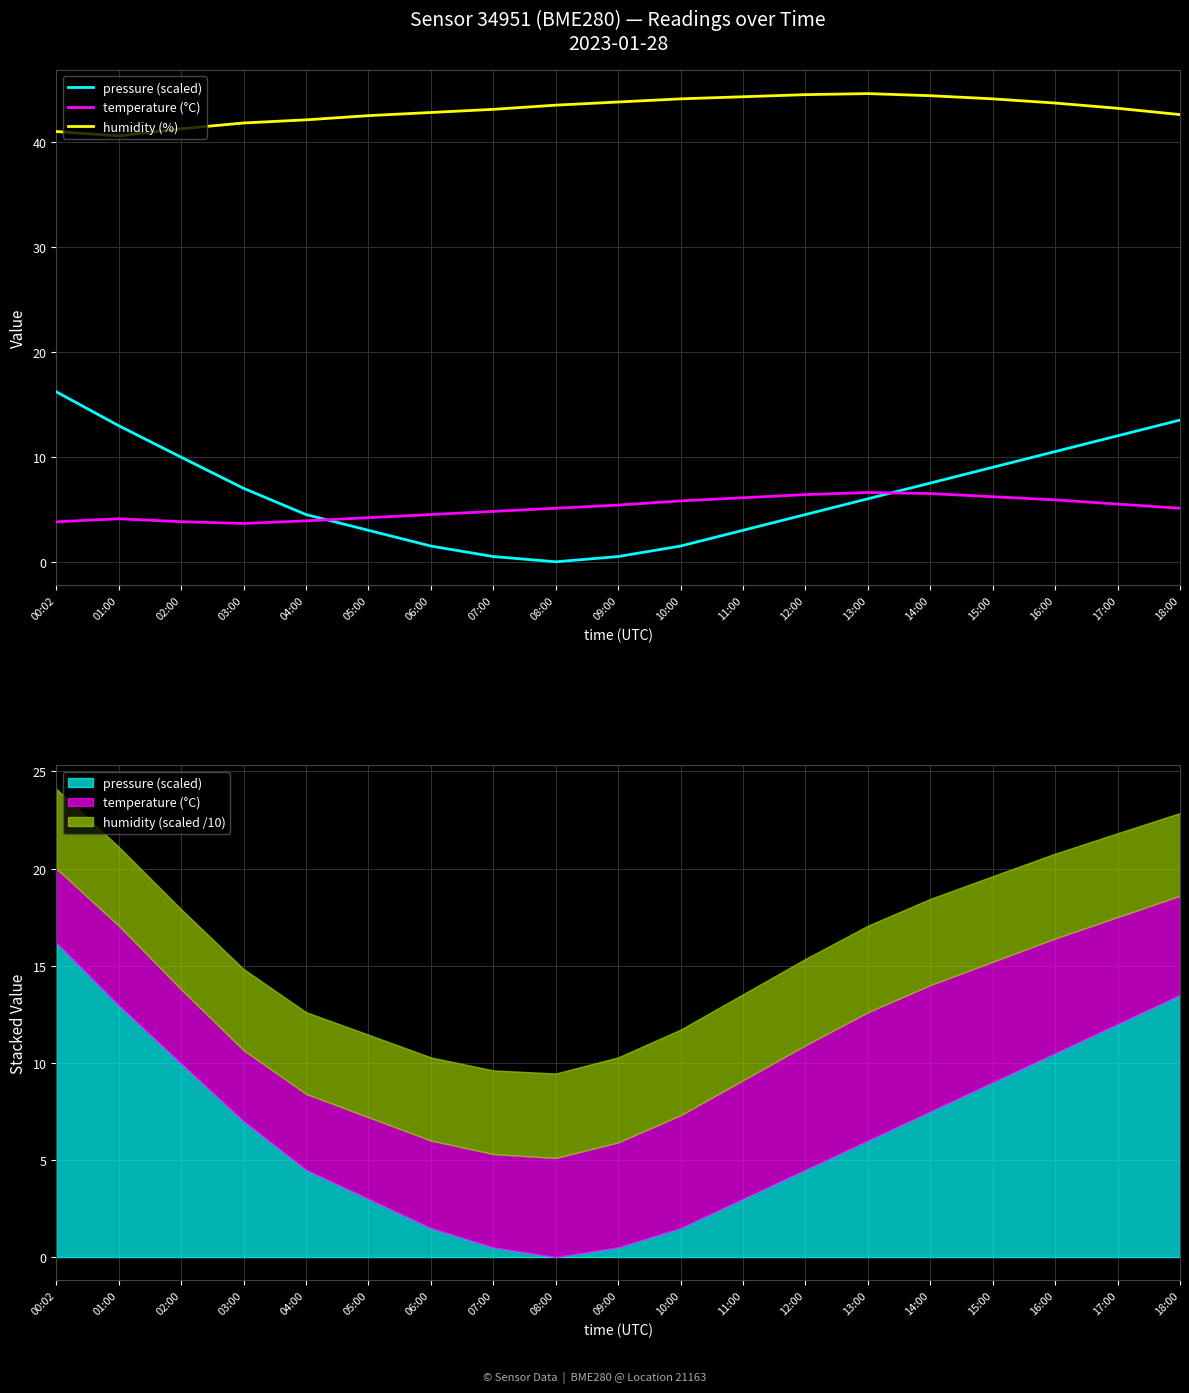

How many interior local peaks does the humidity (%) series have?

1